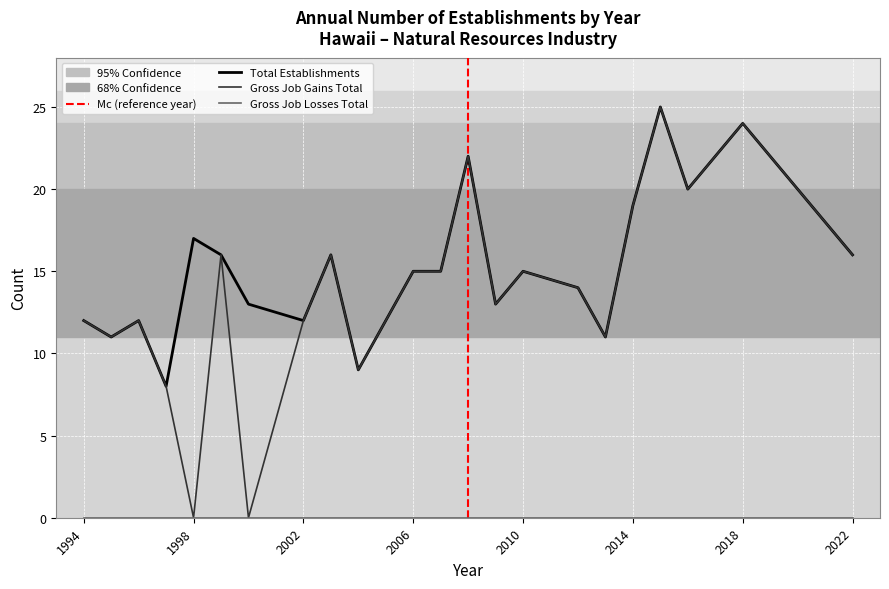

What is the minimum value for Total Establishments?

8